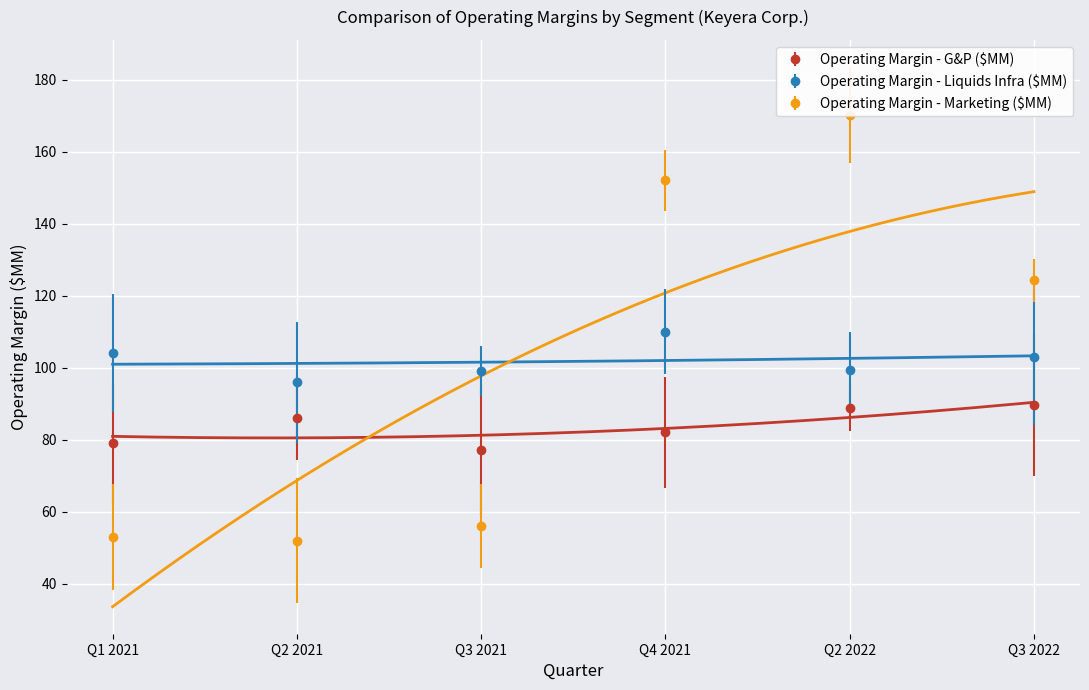

List the labels in order of Operating Margin - G&P ($MM) value, smallest first.

Q3 2021, Q1 2021, Q4 2021, Q2 2021, Q2 2022, Q3 2022